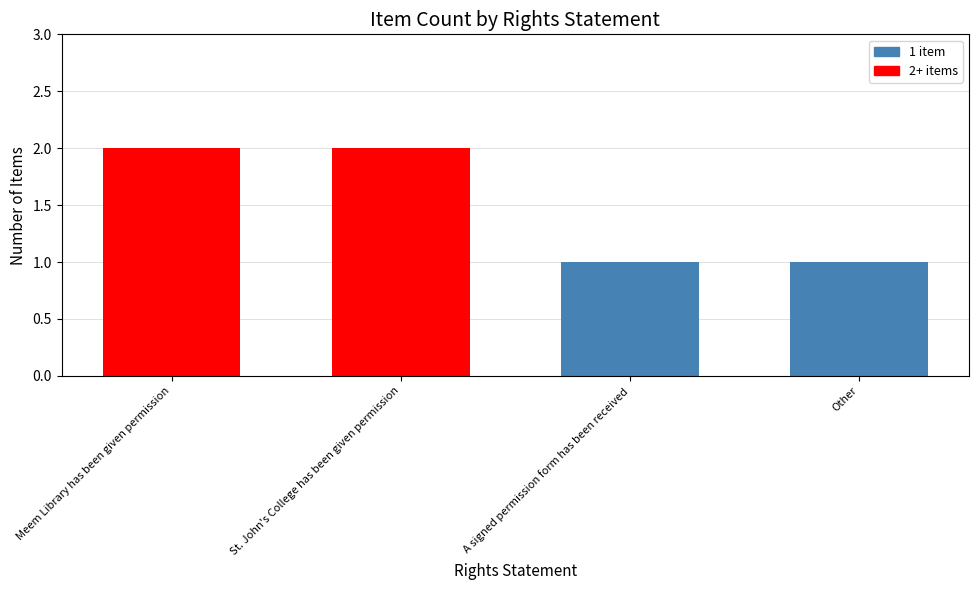

The value at Meem Library has been given permission is 2. True or false?

True